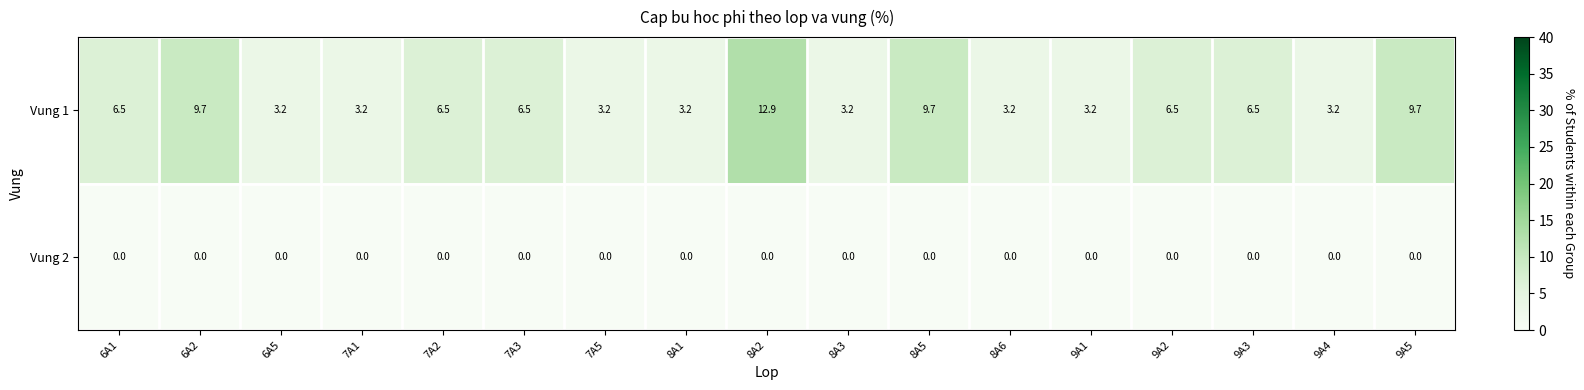

What is the minimum value for Vung 1?

3.2